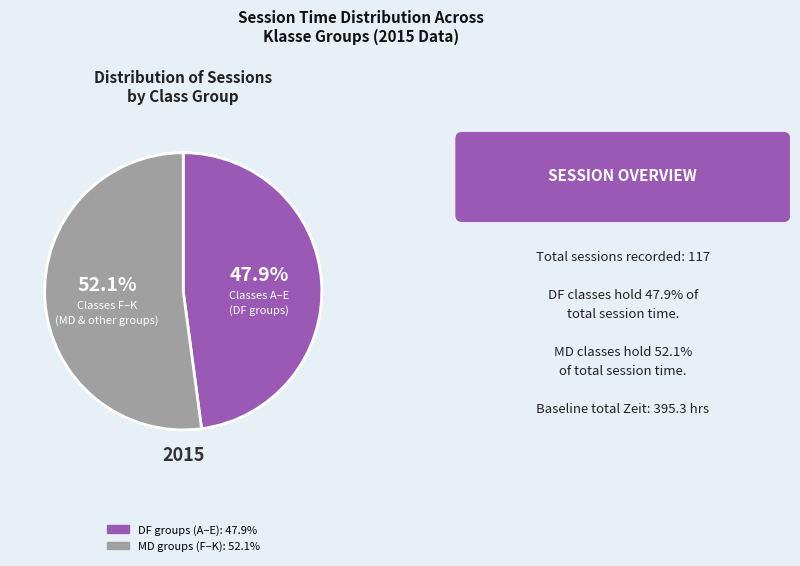

Does any single category account for the majority?

Yes